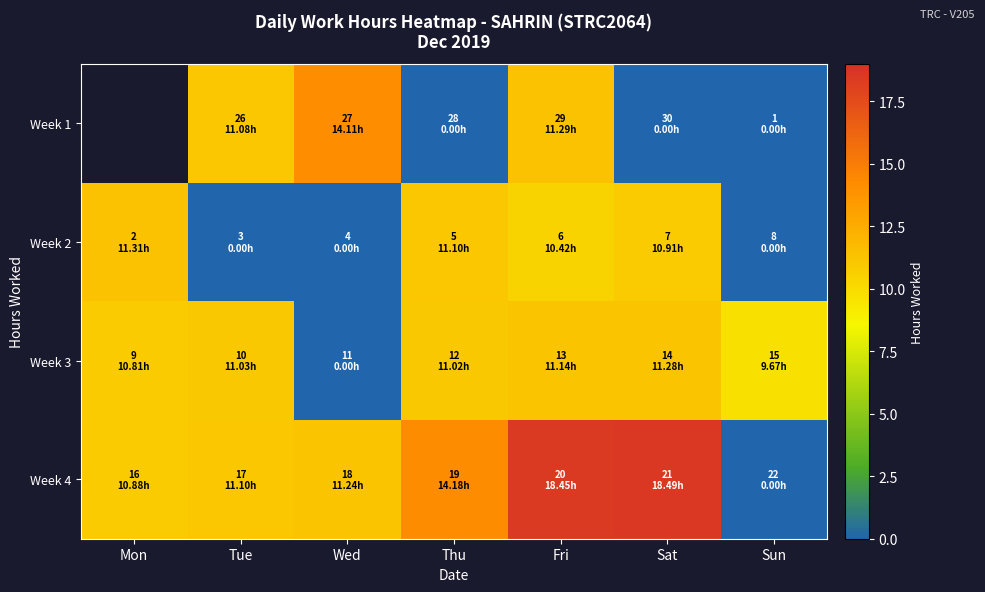

What is the sum of the Week 3 values at Thu and Sat?

22.3